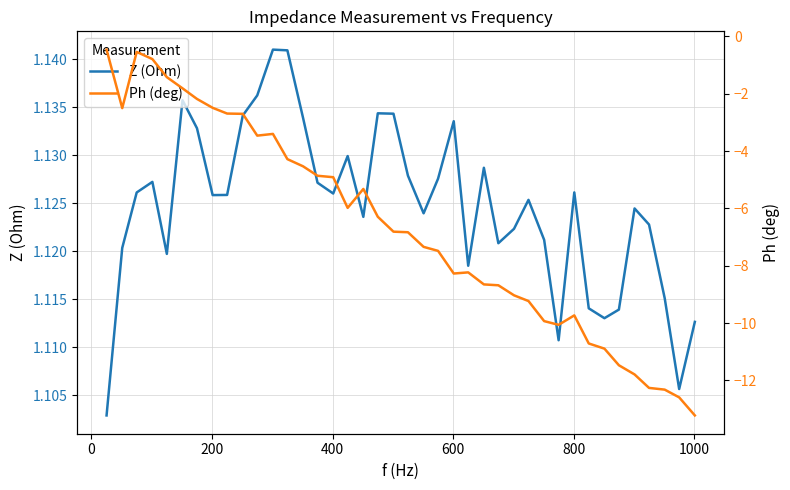

How many interior local peaks does the Ph (deg) series have?

5